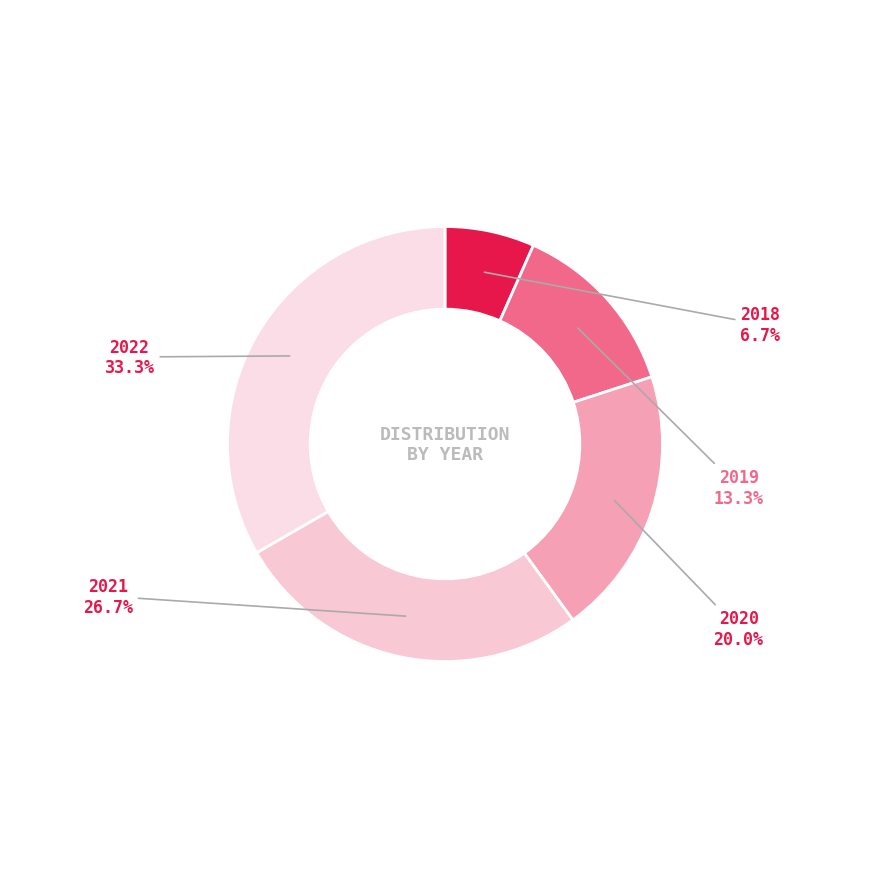

Is it true that 2020 is 29% of the pie?

False